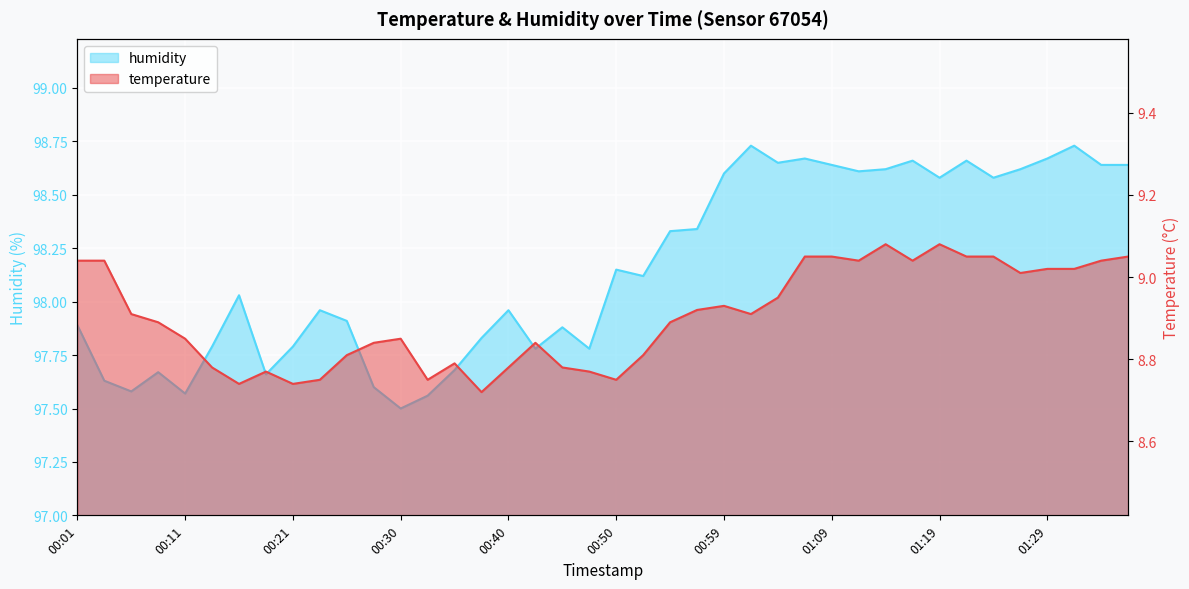

The value of temperature at 01:29 is 9.0. True or false?

True